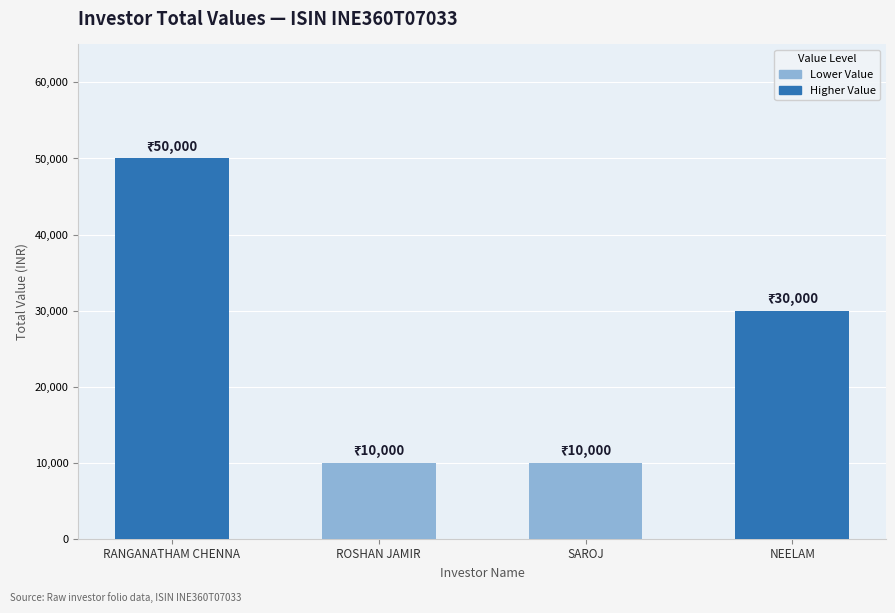

The value at NEELAM is 30000. True or false?

True